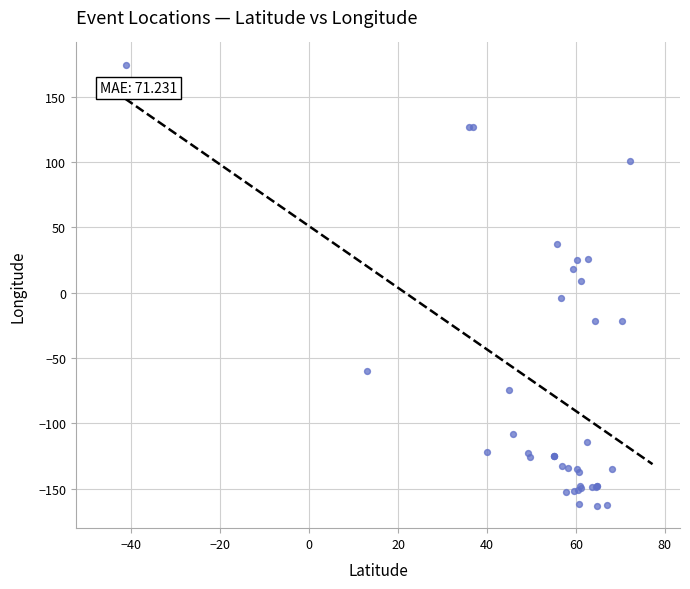

What Y value in the scatter plot is closest to 5?

8.8